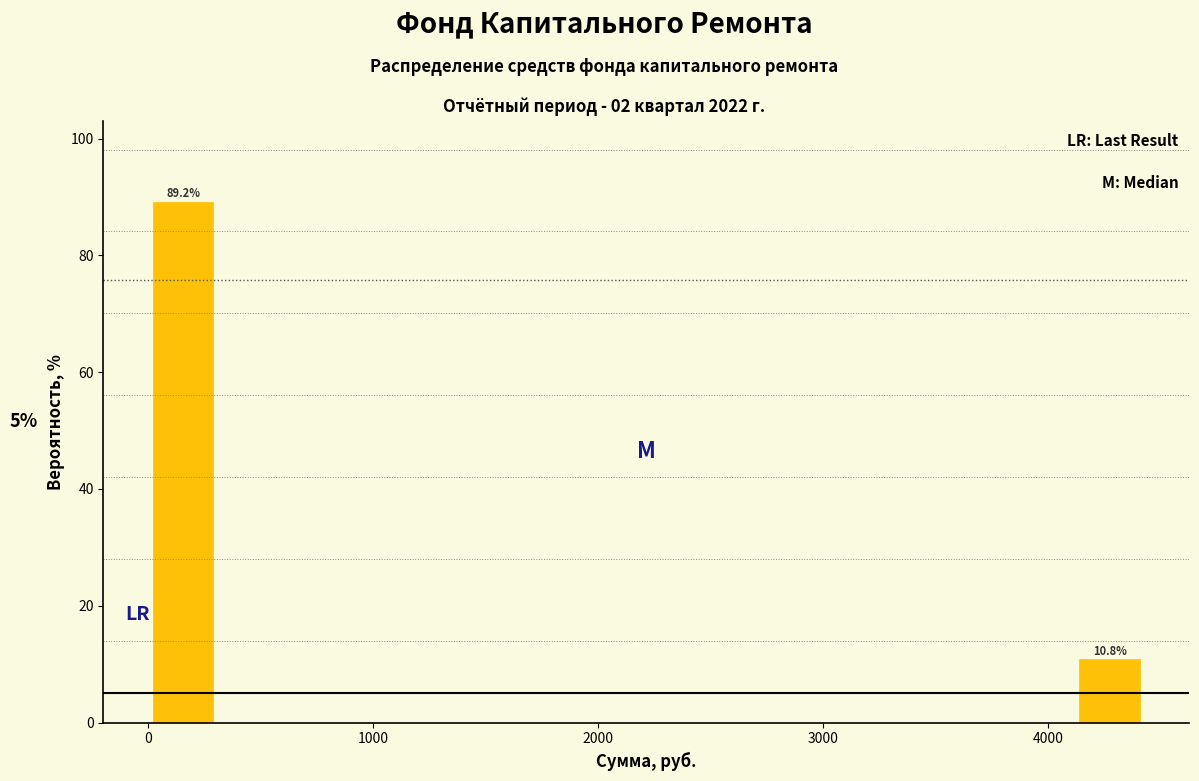

Read against the x-axis, roughly where is the centre of the tallest bar?

200